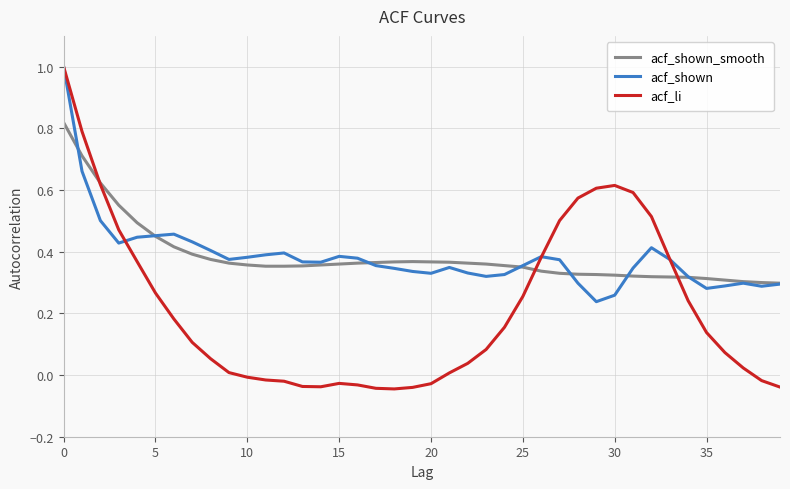

What is the greatest value displayed?

1.0